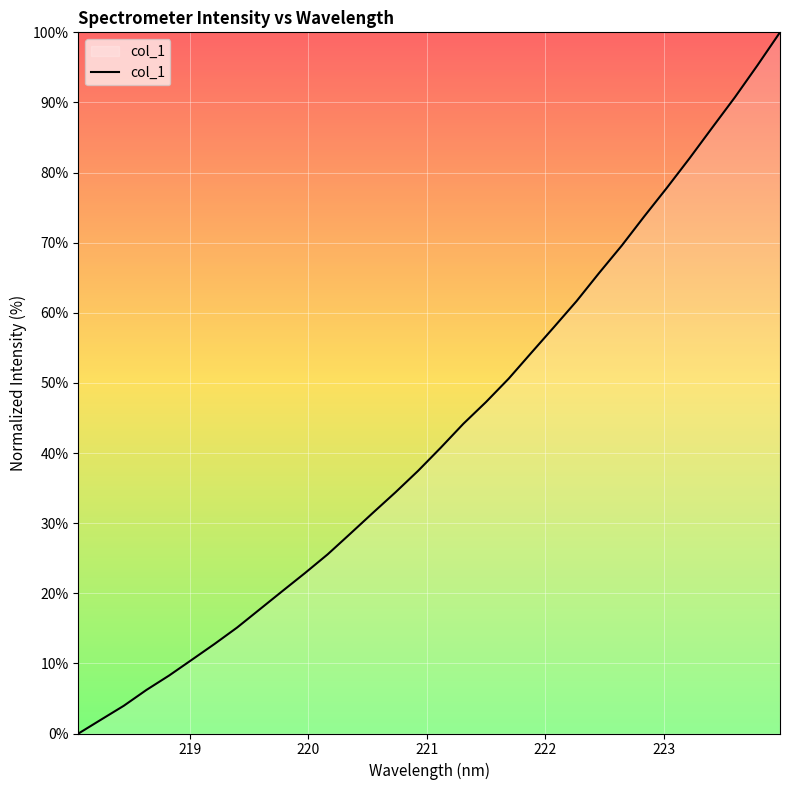

How many lines are shown in the chart?

1